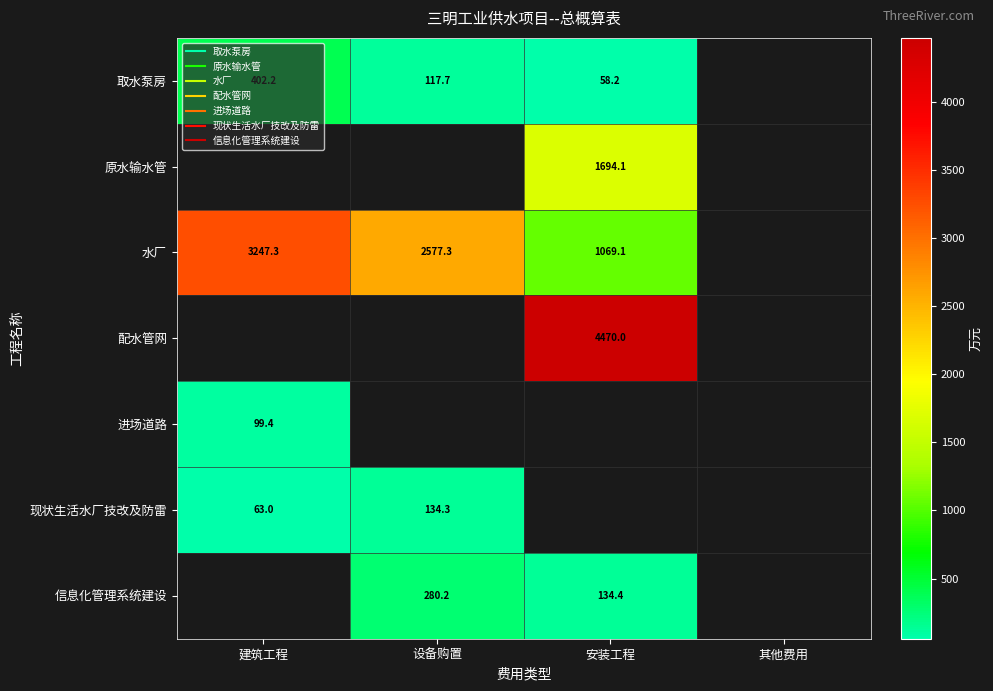

Count the number of data series in this chart.

7